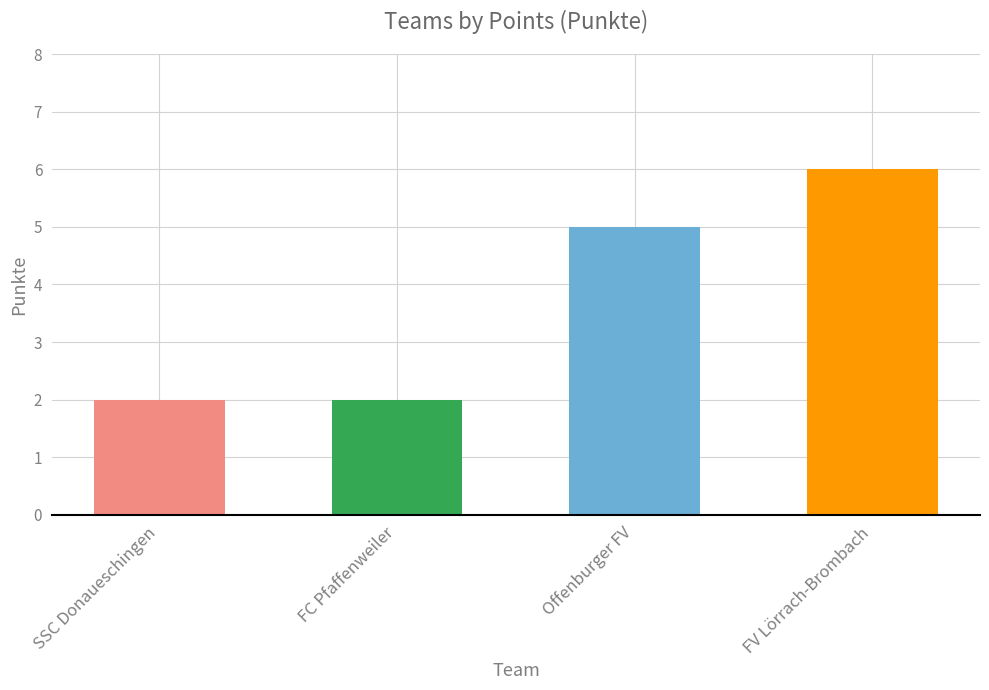

List the labels in order of value, largest first.

FV Lörrach-Brombach, Offenburger FV, SSC Donaueschingen, FC Pfaffenweiler